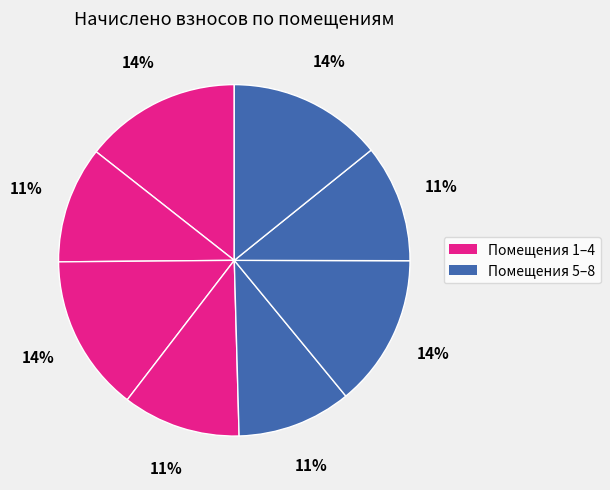

How many slices are in this pie chart?

8